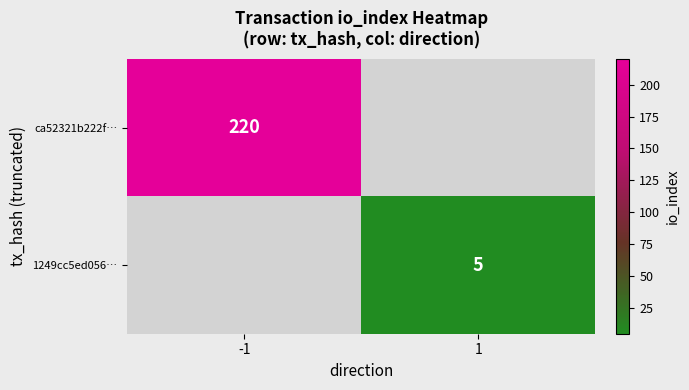

Is it true that 1249cc5ed056… equals 7 at 1?

False